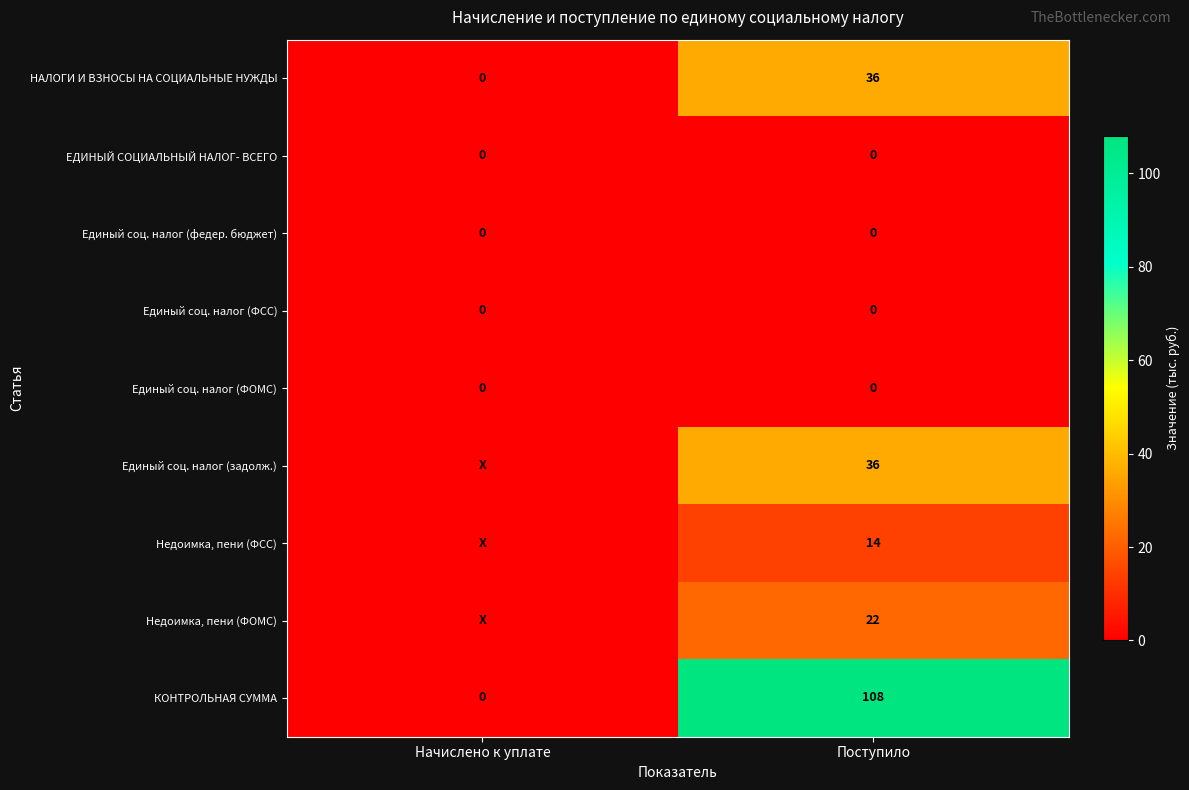

Rank the categories by КОНТРОЛЬНАЯ СУММА value from highest to lowest.

Поступило, Начислено к уплате